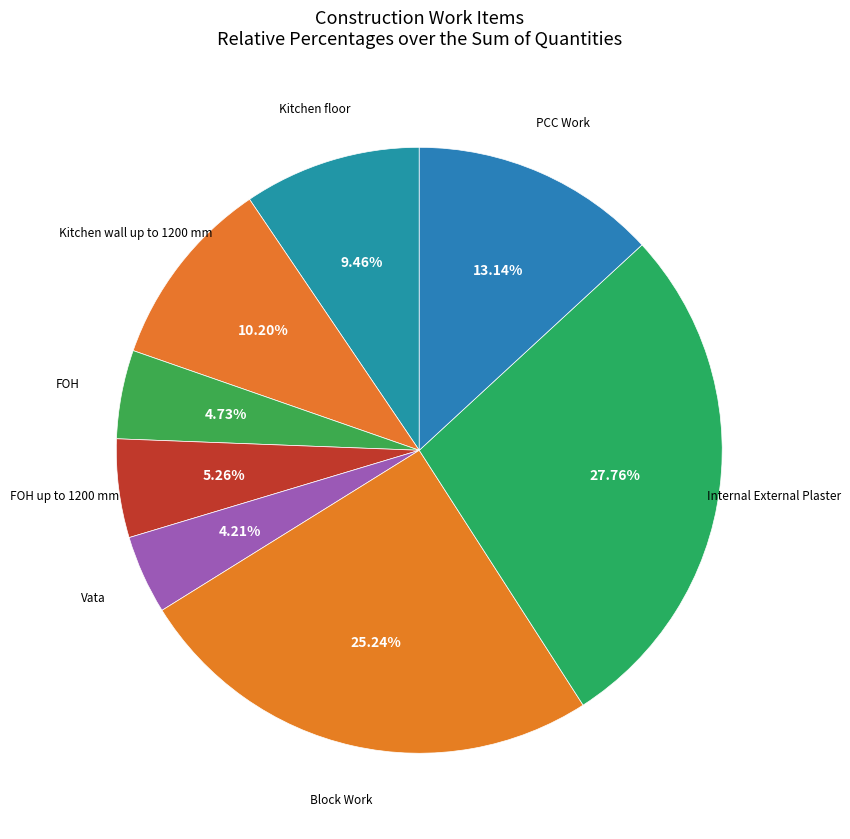

What is the smallest slice in the pie chart?

Vata